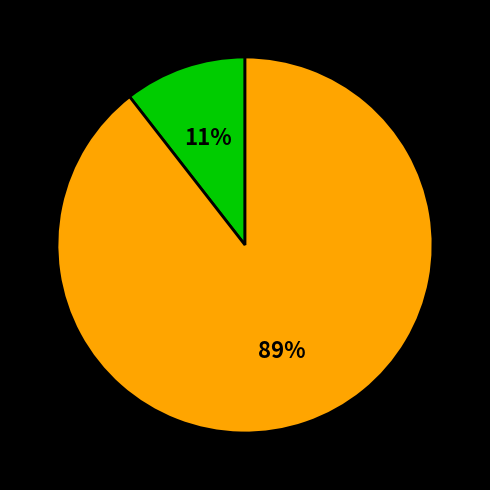

Is there any slice that represents more than half of the pie?

Yes